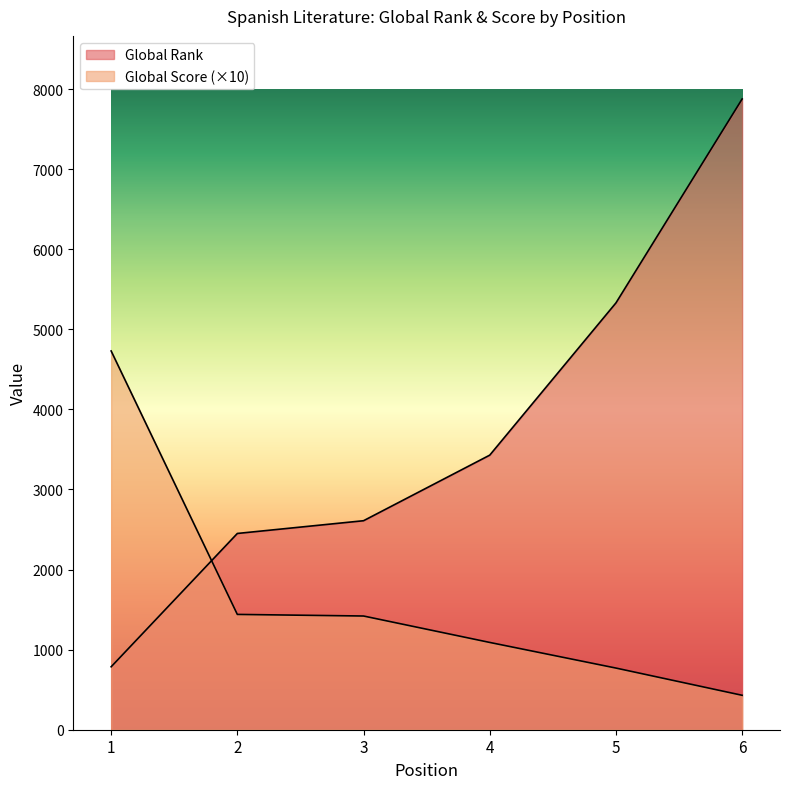

What are all the series names shown in the legend?

Global Rank, Global Score